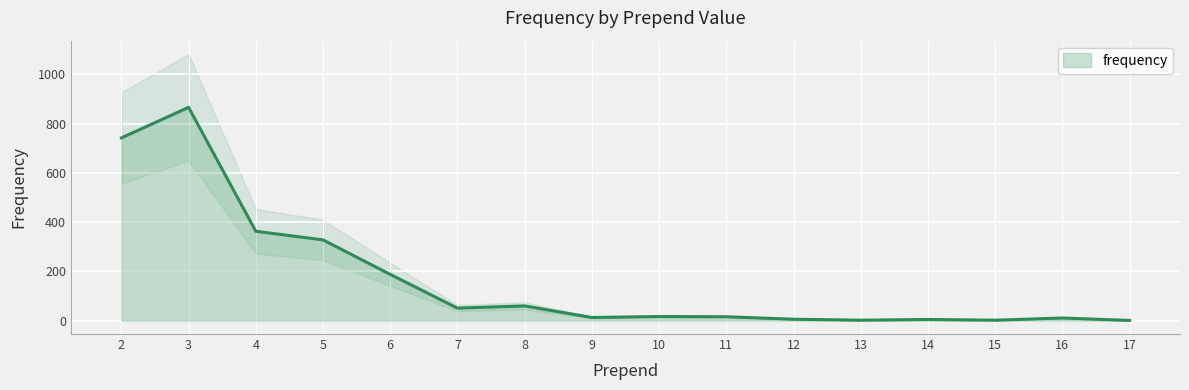

Reading right to left, transcribe all the data shown in this chart.

1	11	2	5	2	6	16	17	13	60	51	188	328	363	866	742